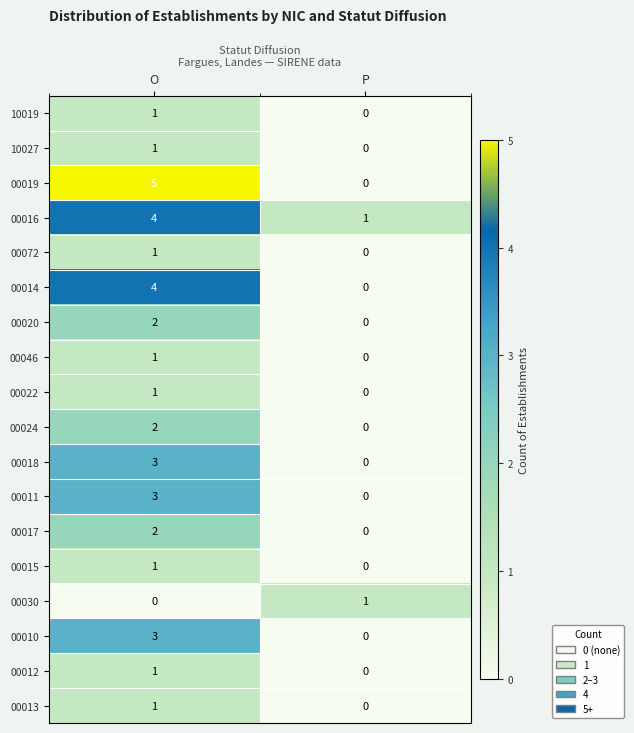

What is the difference between the highest and lowest values at P?

1